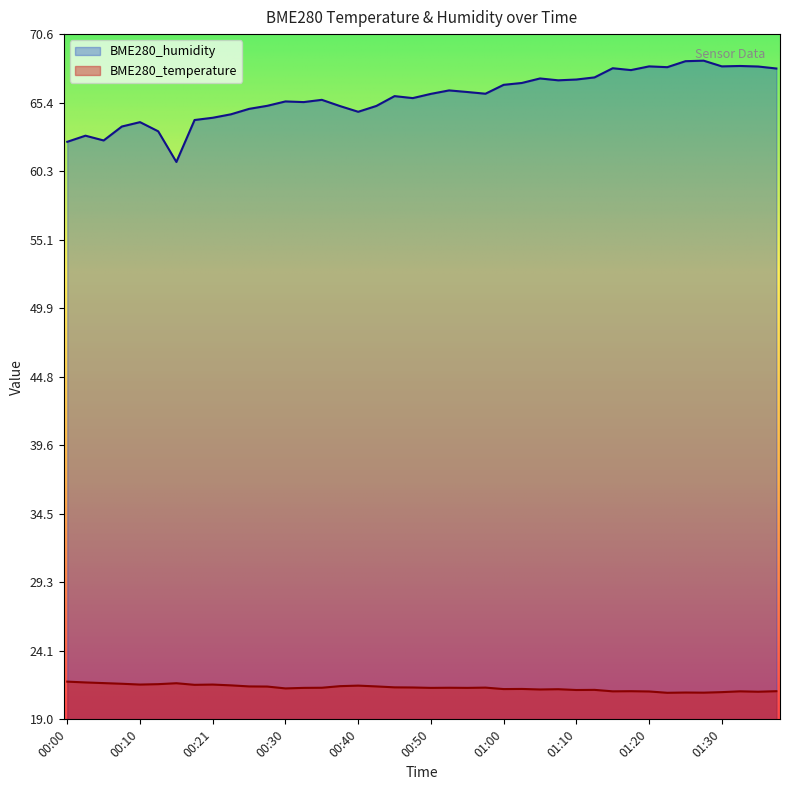

In BME280_temperature, how many points are lower than both neighbors (excluding endpoints)?

12